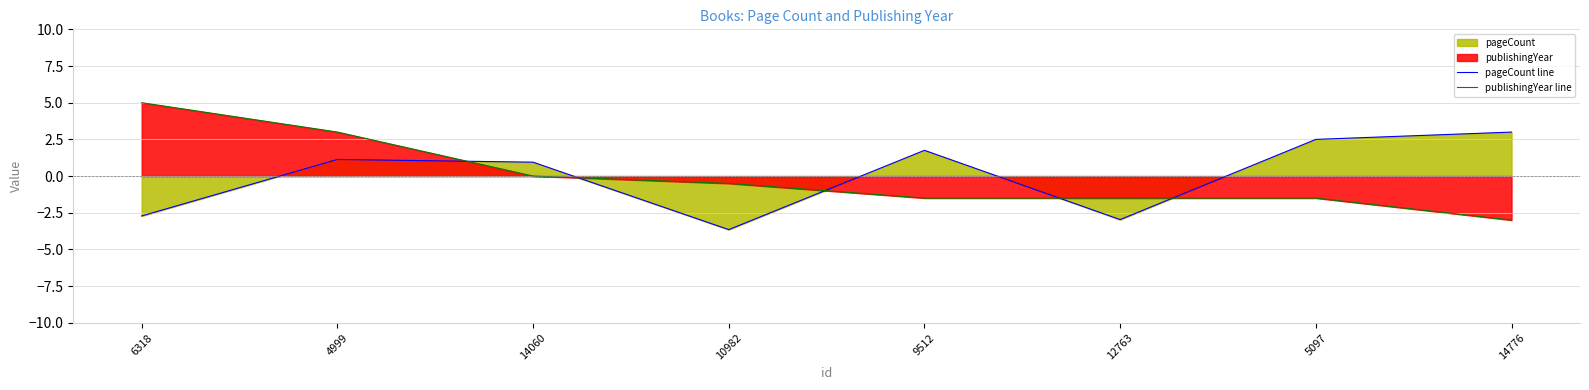

What is the difference between the pageCount line values at 5097 and 4999?

1.4